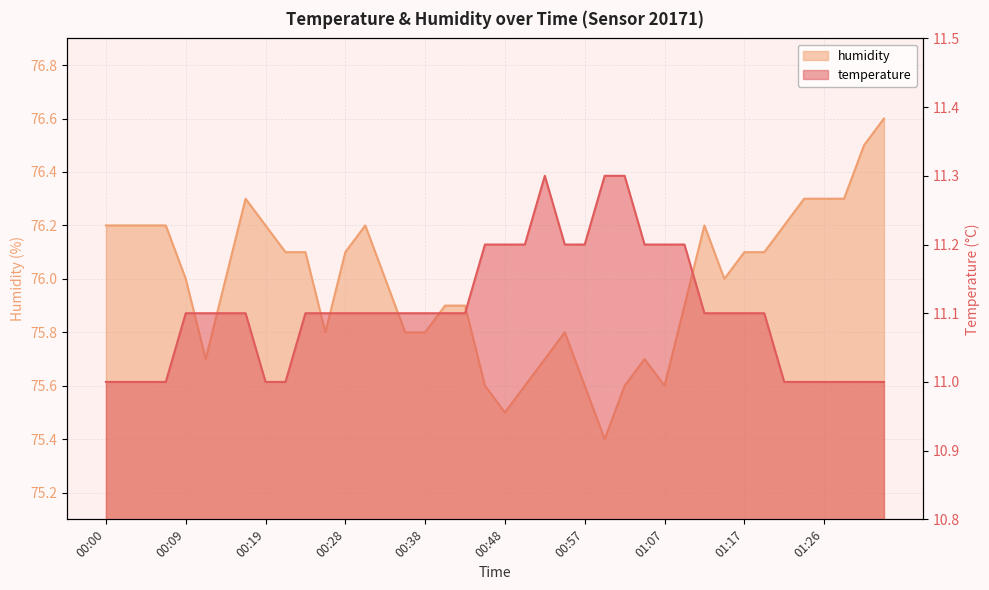

What is the label of the 10th point from the right?

01:12